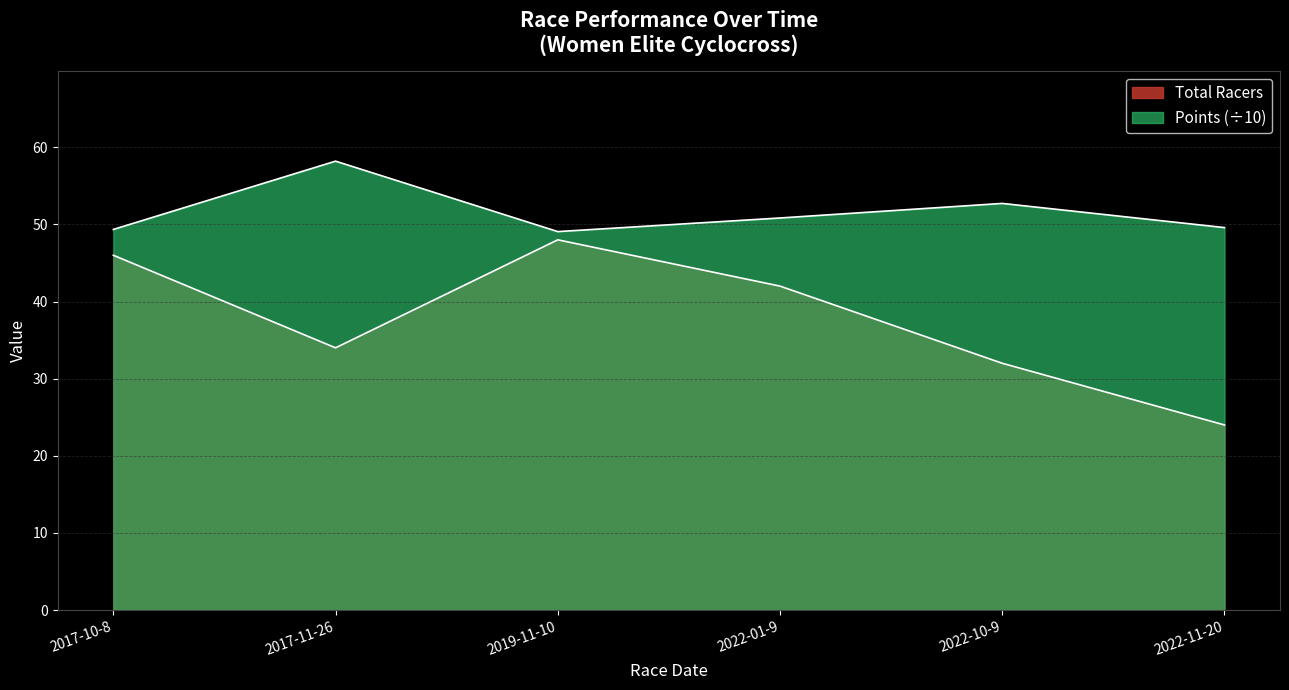

What is the spread (max minus min) of values at 2017-11-26?

24.2